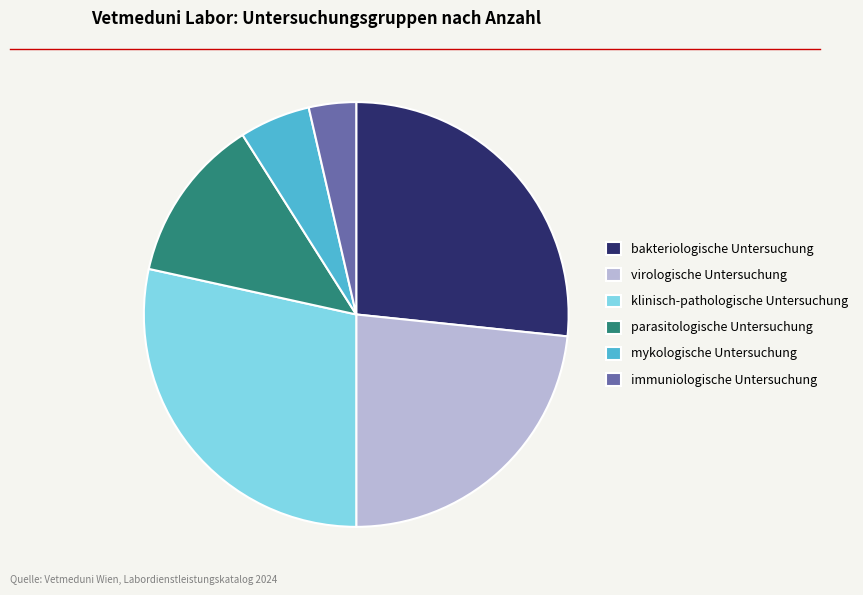

How many slices are in this pie chart?

6